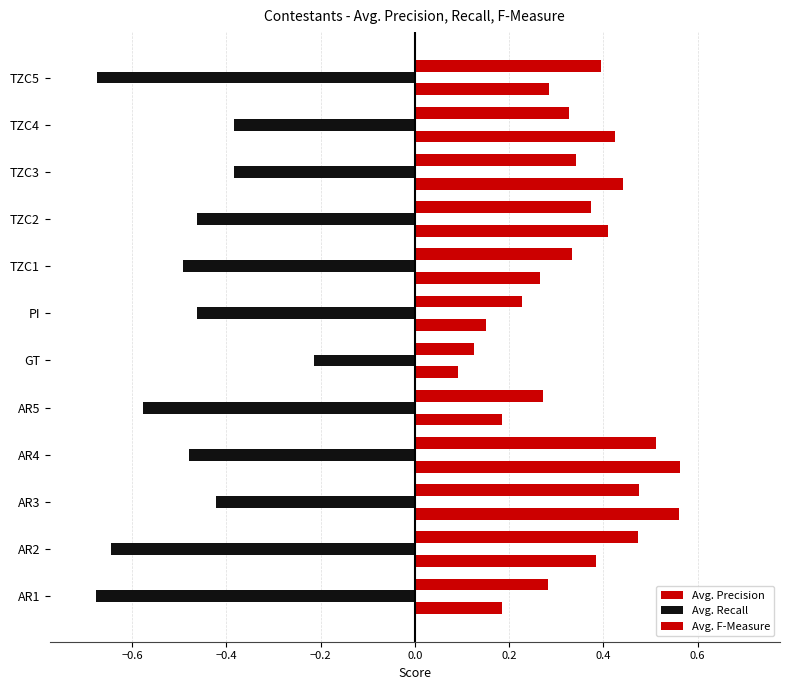

How many data points does each series have?

12